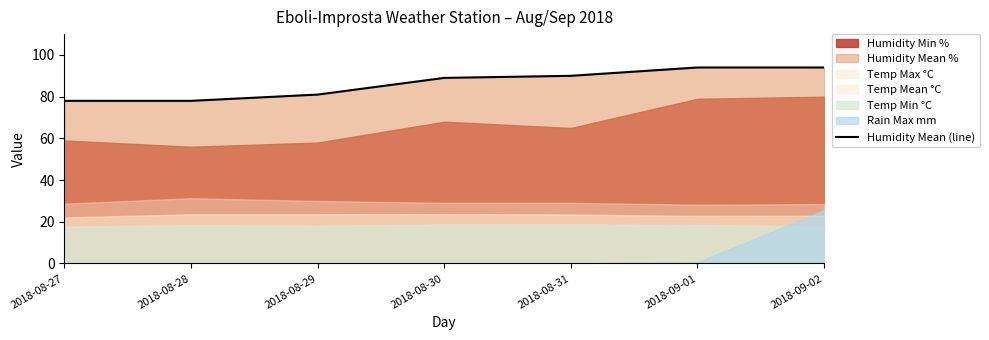

True or false: the data shows 78 at 2018-08-28.

True